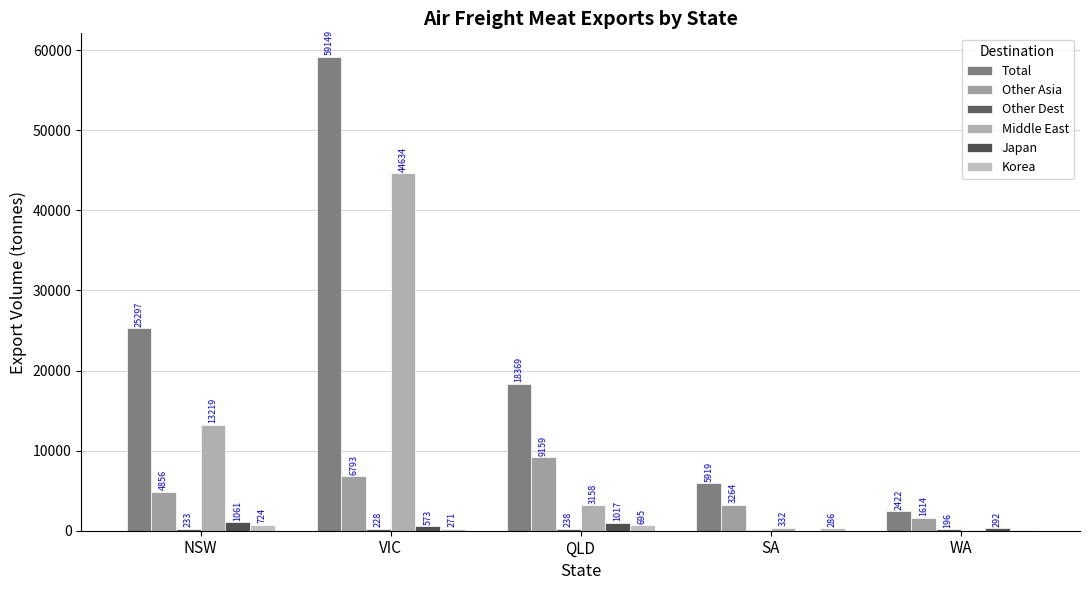

At which label does Korea first exceed 285?

NSW